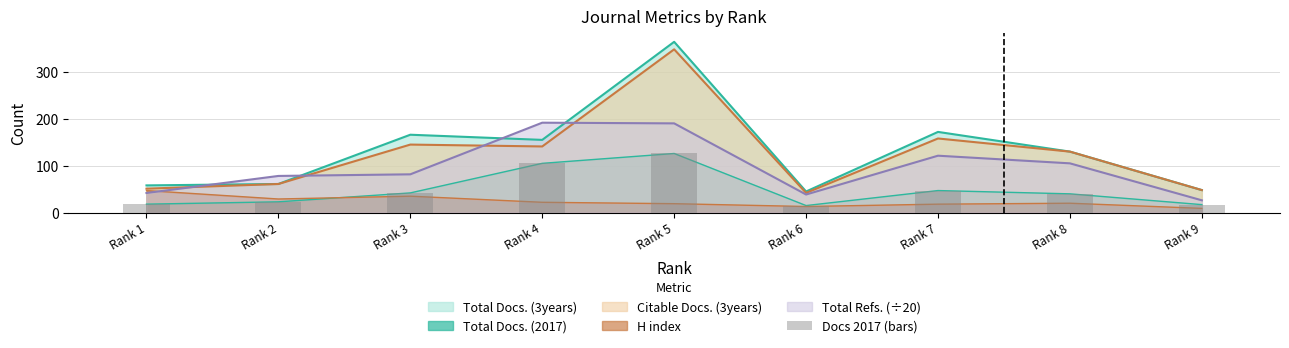

Is it true that the value at Rank 9 is 11?

False